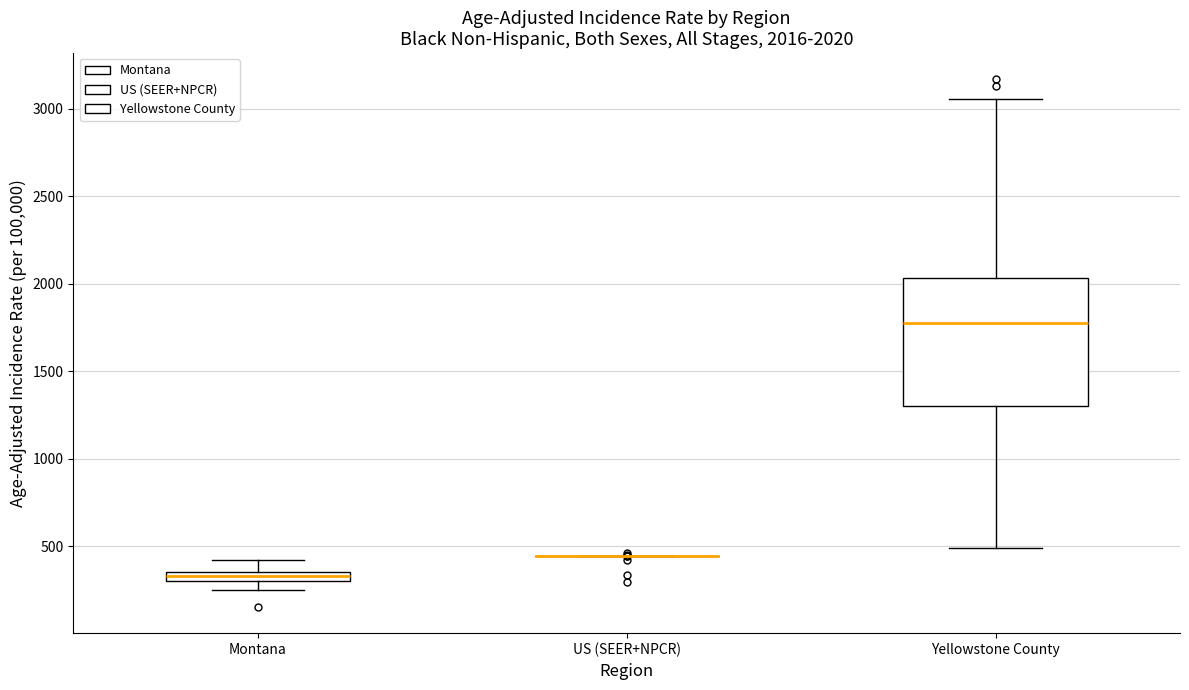

Which box is the tallest, from its lower edge to its upper edge?

Yellowstone County